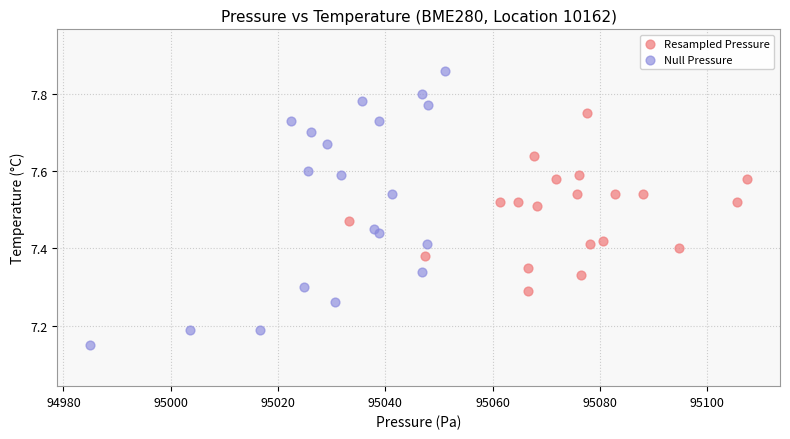

Which series contains the lowest Y value?

Null Pressure